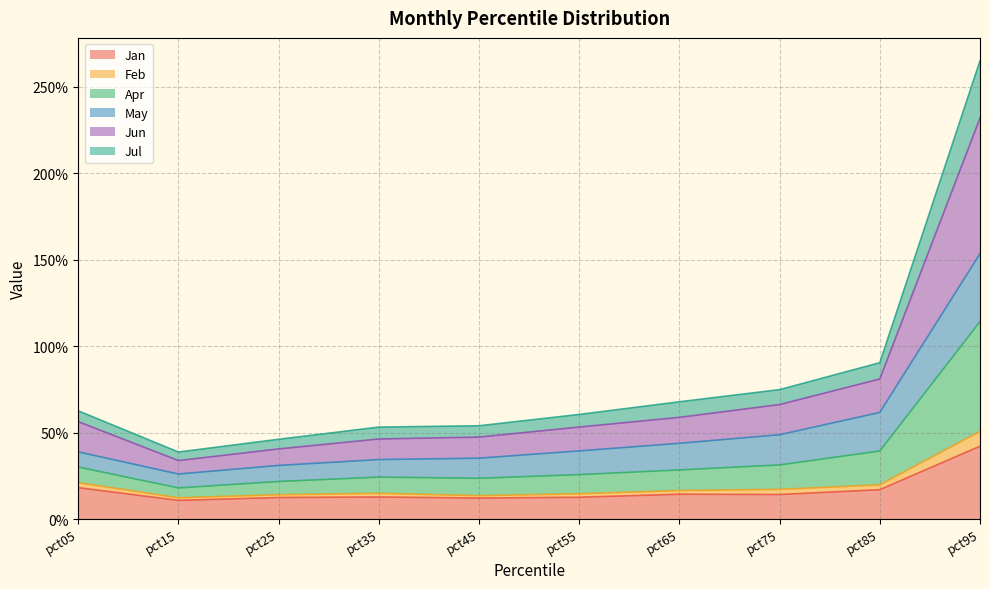

True or false: Jul and Jun cross at least once.

False